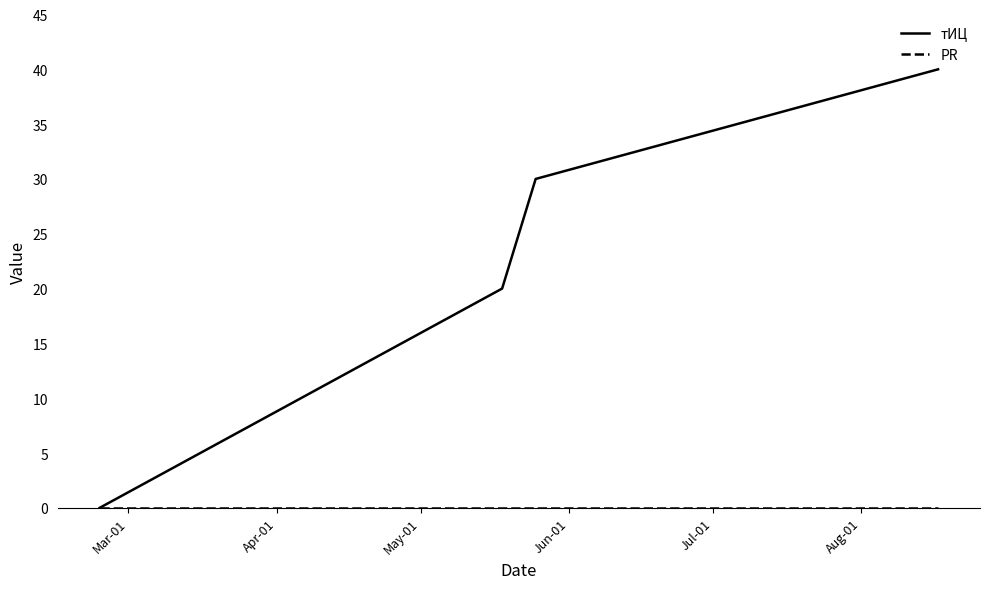

Which series has the largest range (max minus min)?

тИЦ